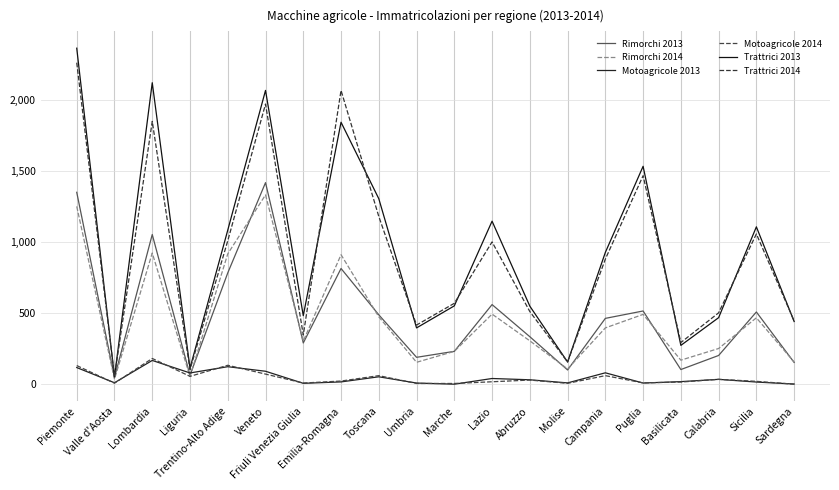

Rank the series by their maximum value, from lowest to highest.

Motoagricole 2013, Motoagricole 2014, Rimorchi 2014, Rimorchi 2013, Trattrici 2014, Trattrici 2013